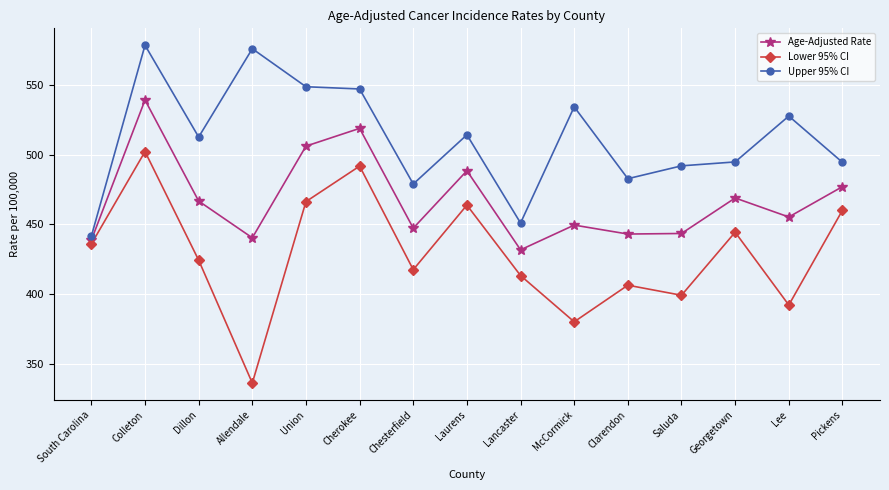

How many data points does each series have?

15